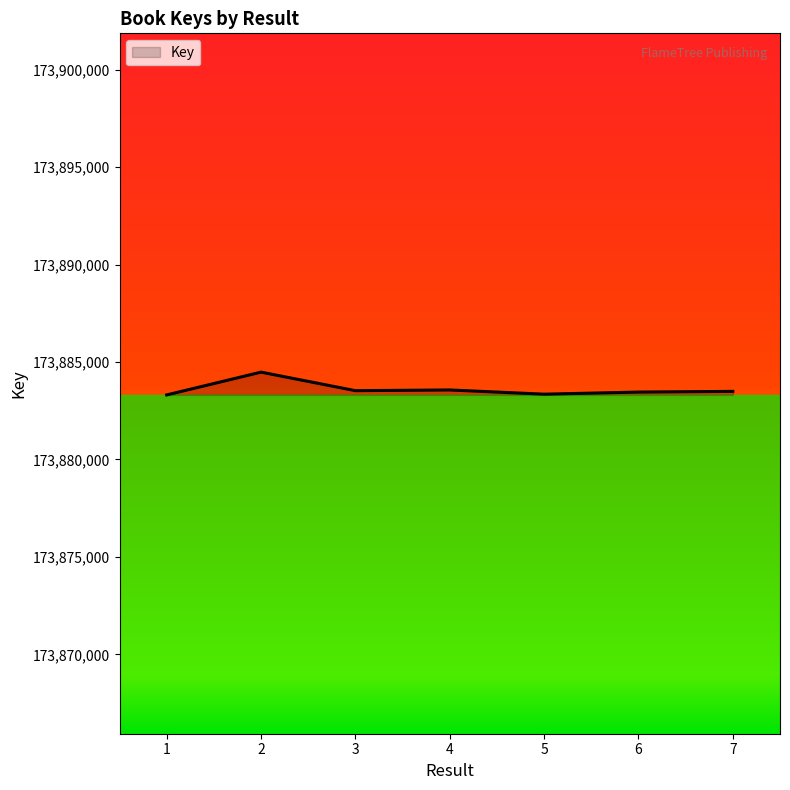

What is the ratio of the value at 2 to the value at 3?

1.0